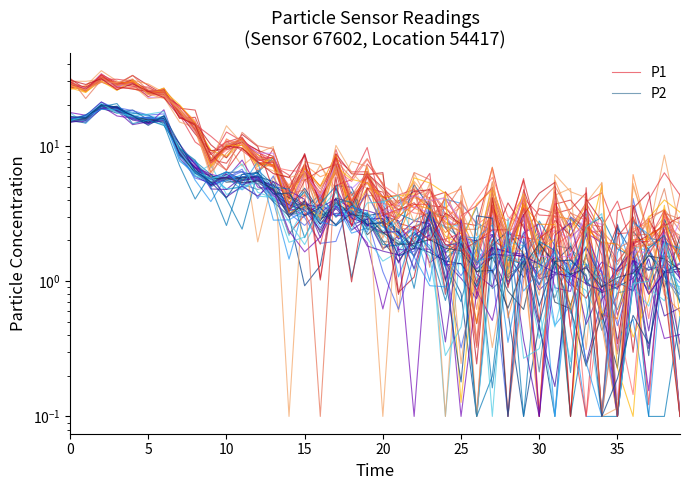

Between which two adjacent categories do P2 and P1 first intersect?

15 and 16